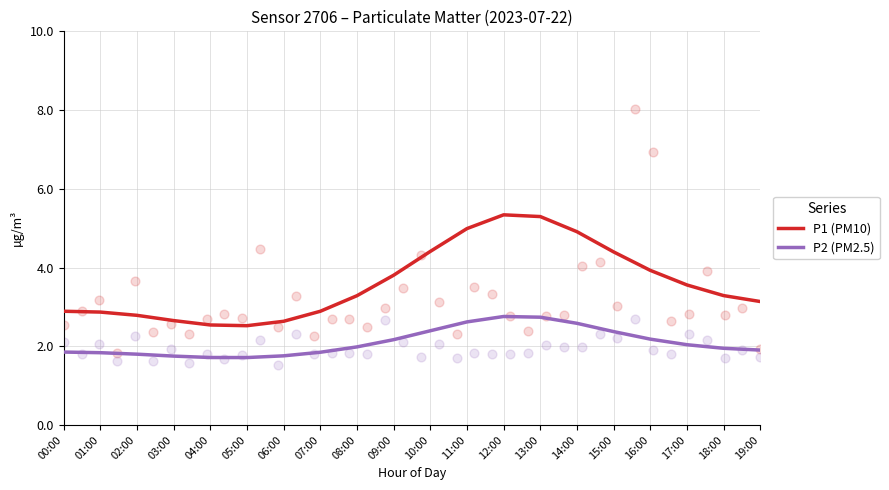

What is the total value across all series at 11:00?

7.6